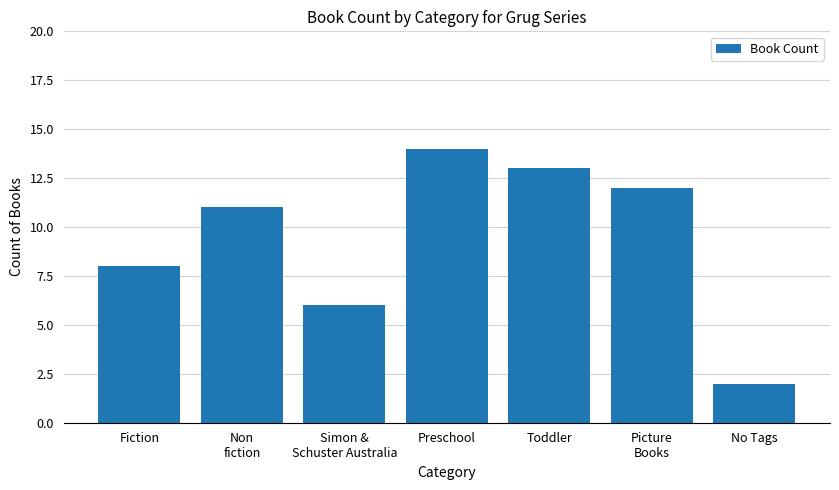

True or false: the data shows 22 at Toddler.

False